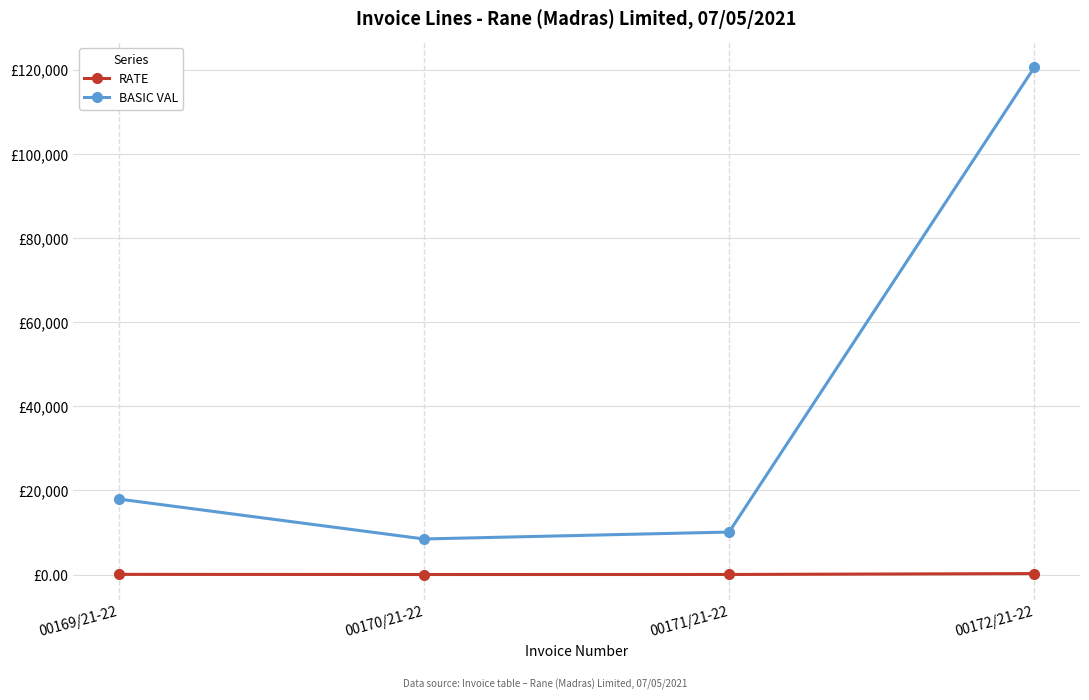

Rank the series at 00171/21-22 from lowest to highest value.

RATE, BASIC VAL